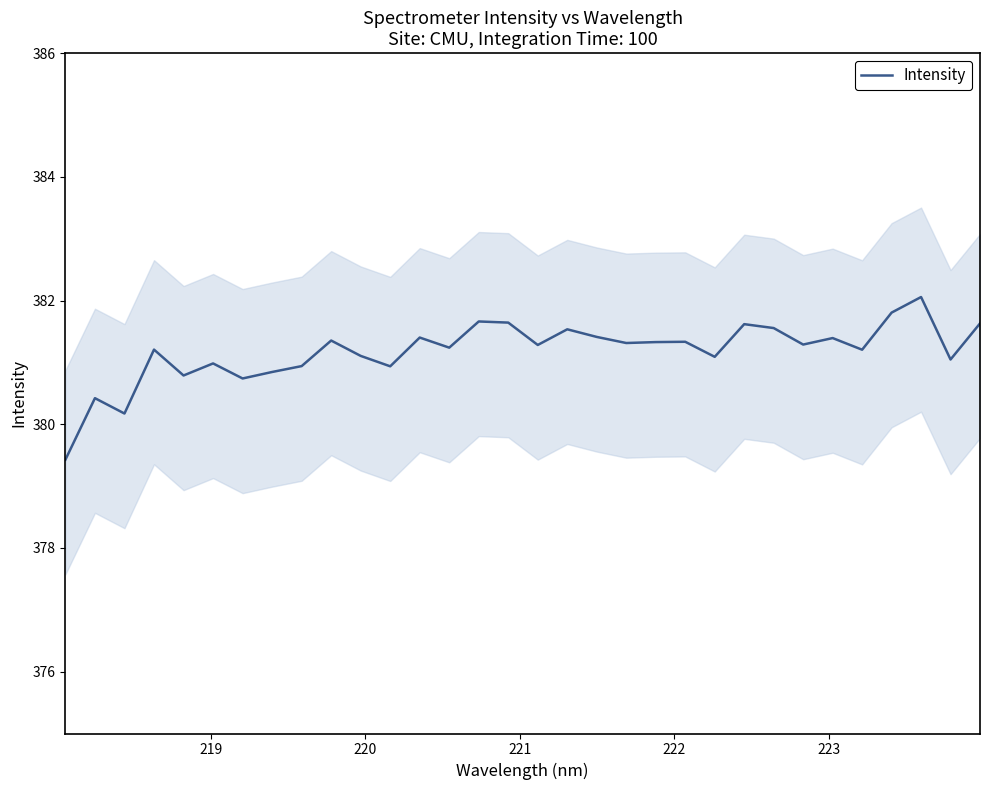

What is the lowest value of the Intensity series?

379.4